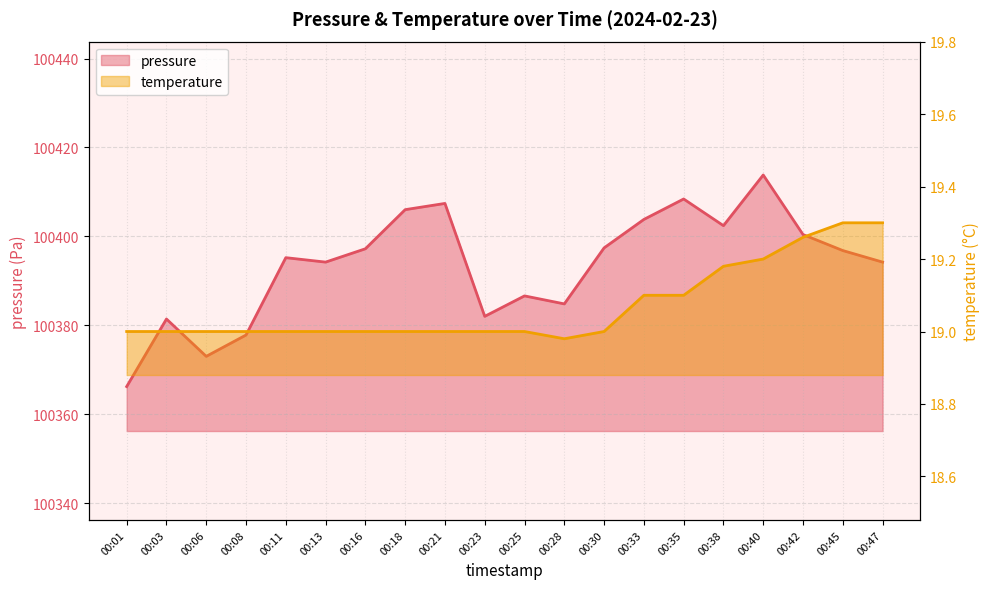

What value does the temperature series have at 00:28?

19.0